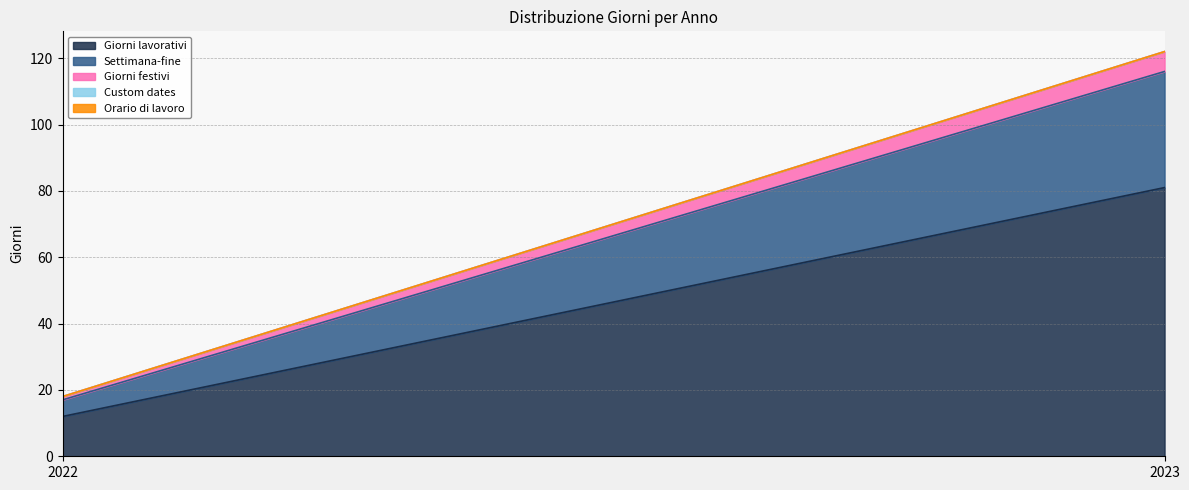

What are all the series names shown in the legend?

Giorni lavorativi, Settimana-fine, Giorni festivi, Custom dates, Orario di lavoro